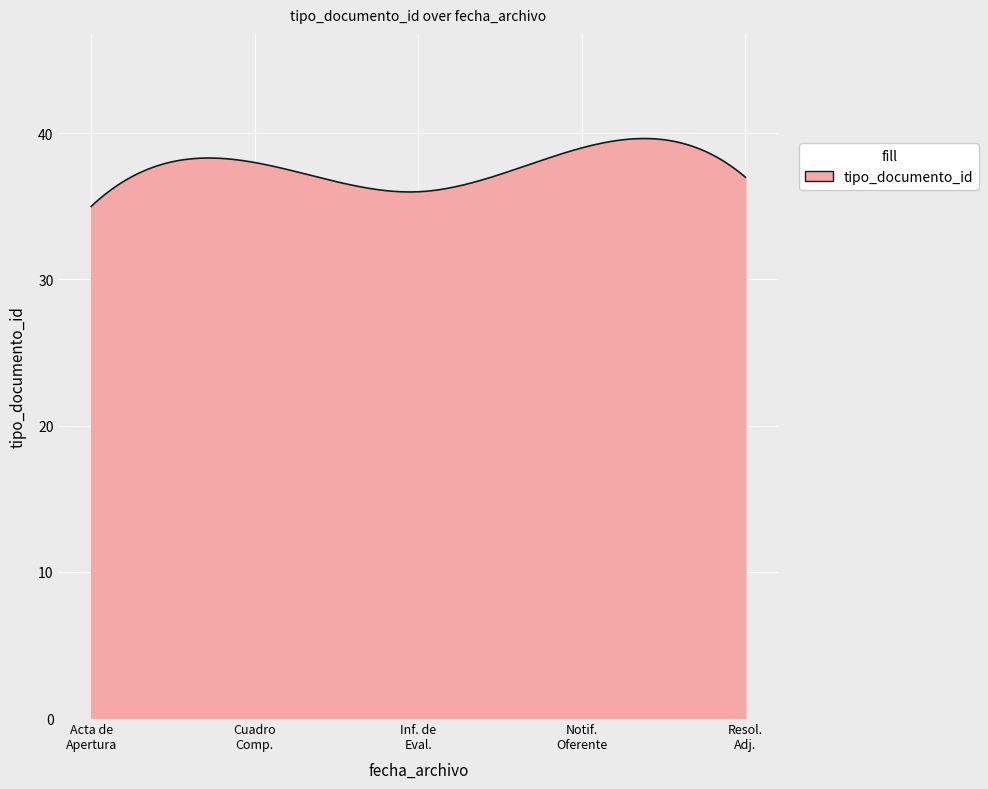

What is the smallest value displayed?

35.0